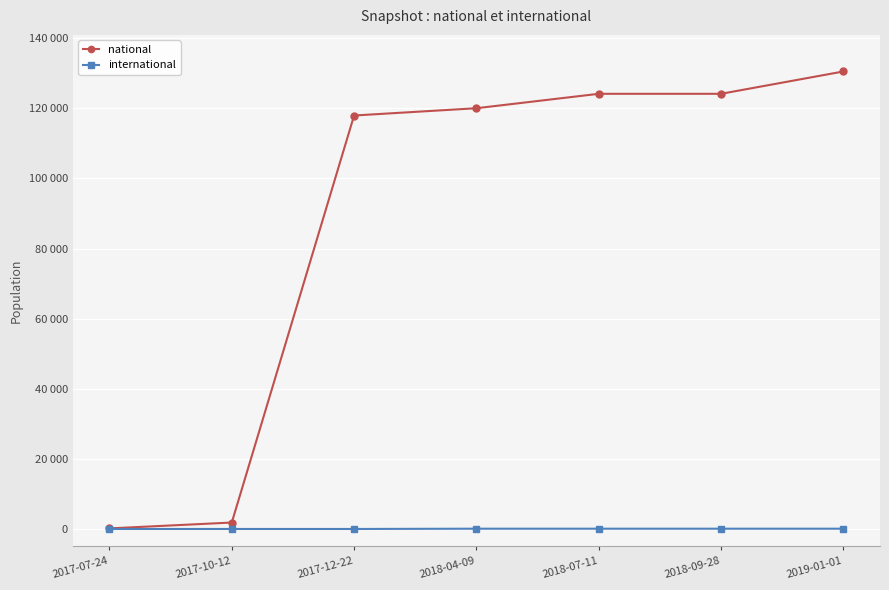

True or false: international has a value of 80 at 2018-04-09.

True